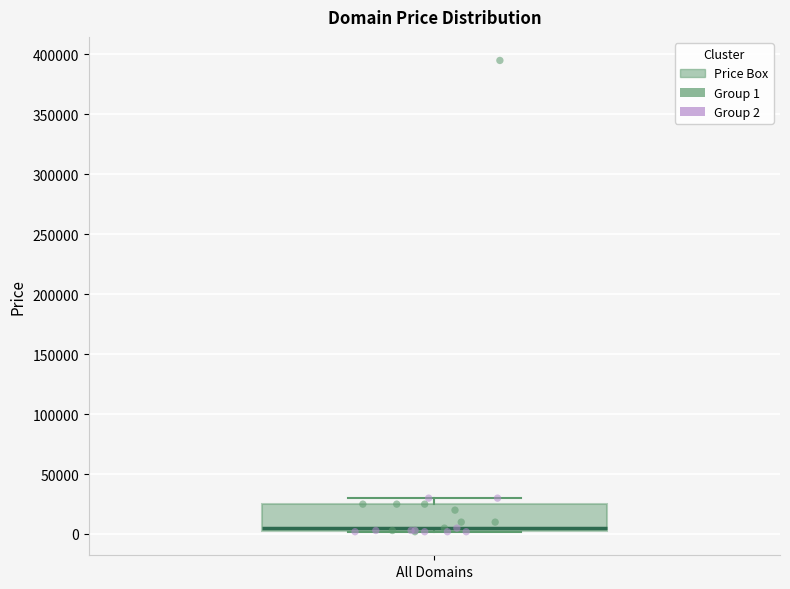

Transcribe this box plot: give where the median line is, the range the box spans, and where the two whiskers end, as read against the y-axis. The values are not printed on the chart, so give them approximately, as read against the axis.

median 5000 (just above the box's lower edge), box 5000 to 25000, whiskers 0 to 30000